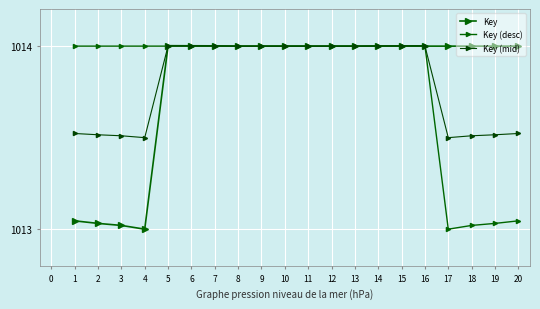

Count the number of data series in this chart.

3